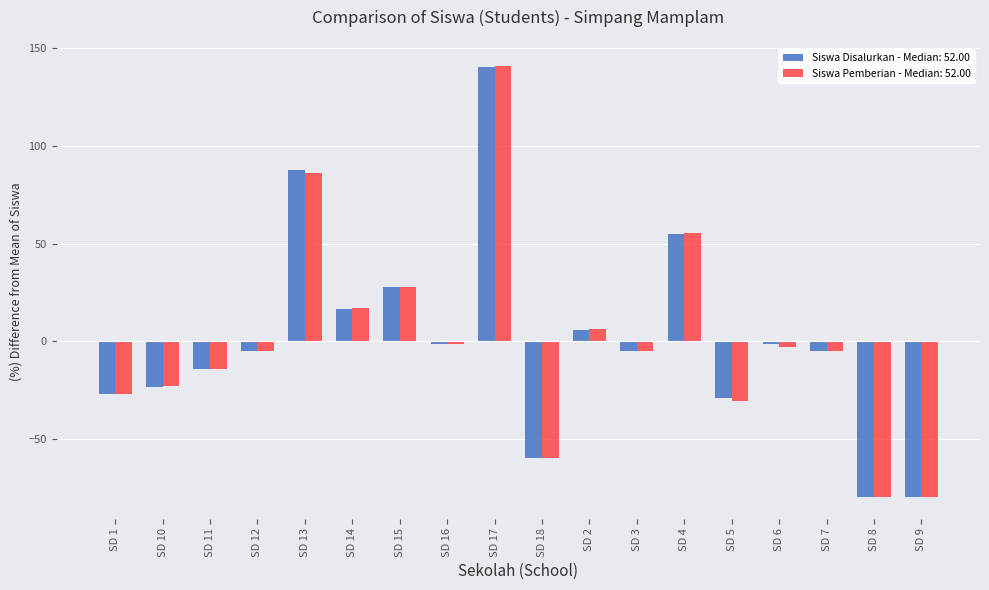

How many categories are shown in the chart?

18